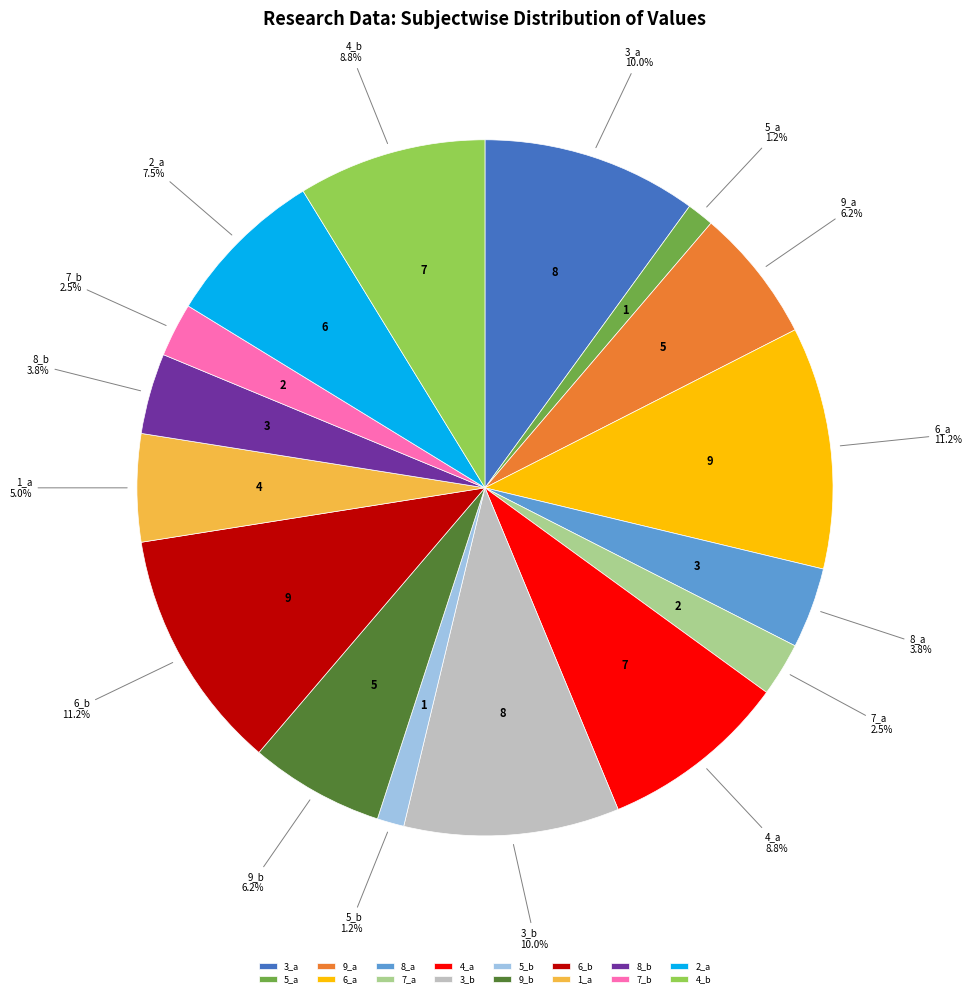

Which has a higher value, 3_a or 7_b?

3_a